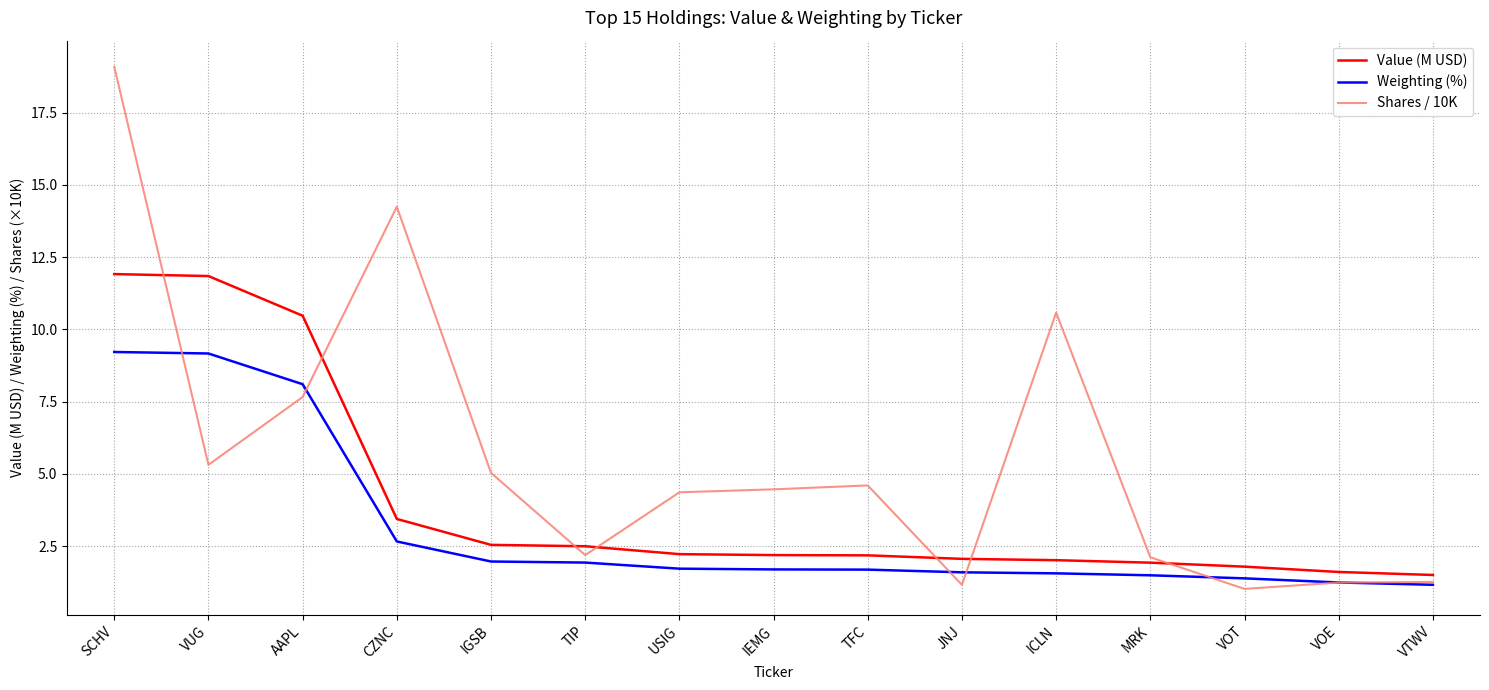

Which label corresponds to the largest value in the chart?

SCHV